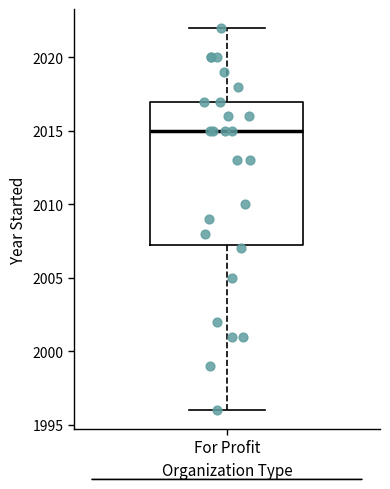

Transcribe this box plot: give where the median line is, the range the box spans, and where the two whiskers end, as read against the y-axis. The values are not printed on the chart, so give them approximately, as read against the axis.

median 2015.0, box 2007.5 to 2017.0, whiskers 1996.0 to 2022.0